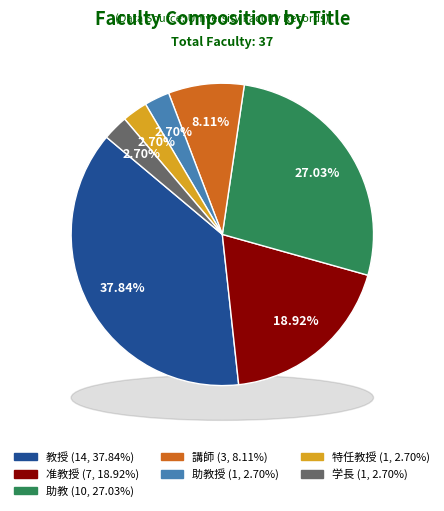

How many segments does this pie chart have?

7